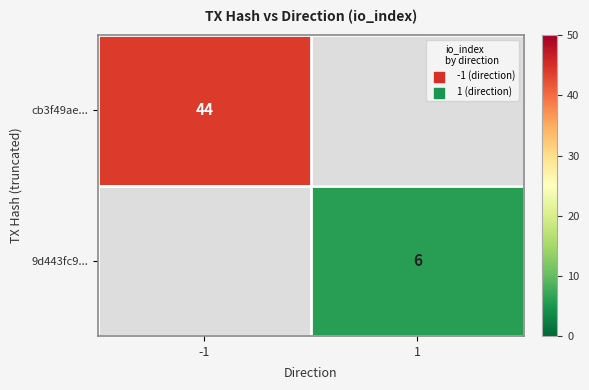

The value of 9d443fc9... at 1 is 6. True or false?

True